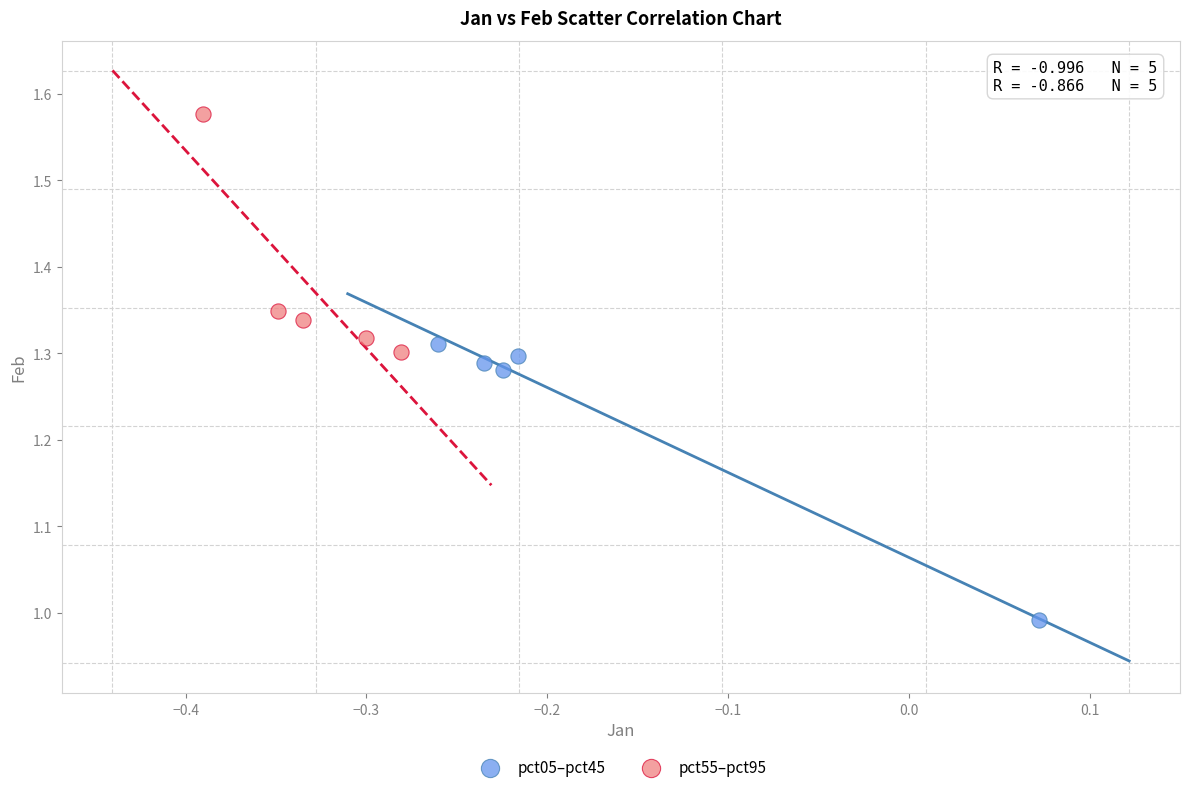

Which series contains the highest Y value?

pct55–pct95